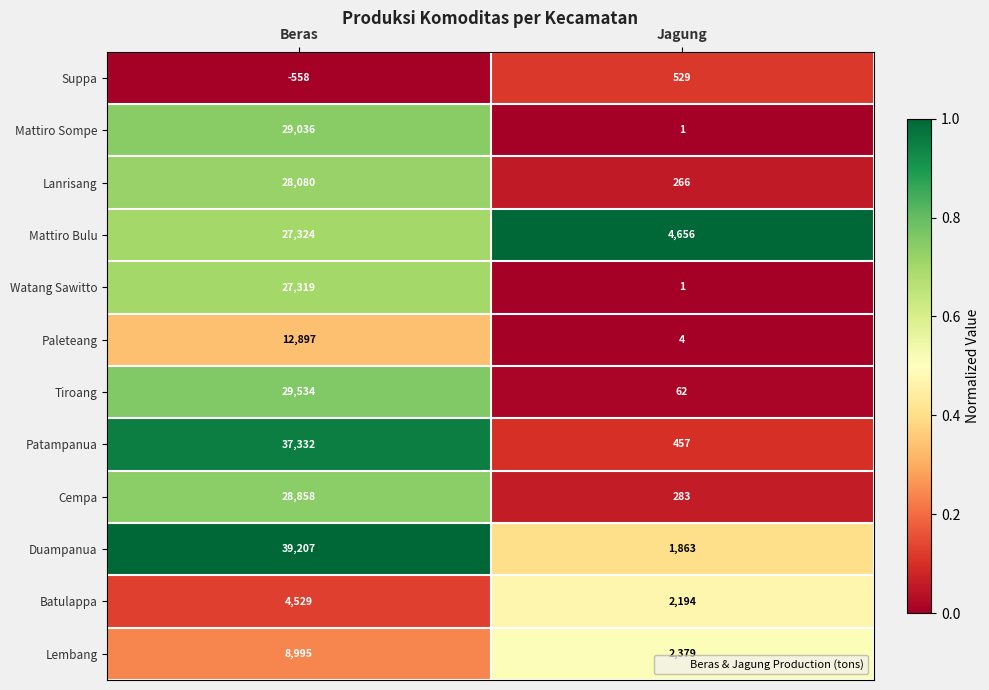

Read the Lembang value at Beras, to the nearest 10.

9000